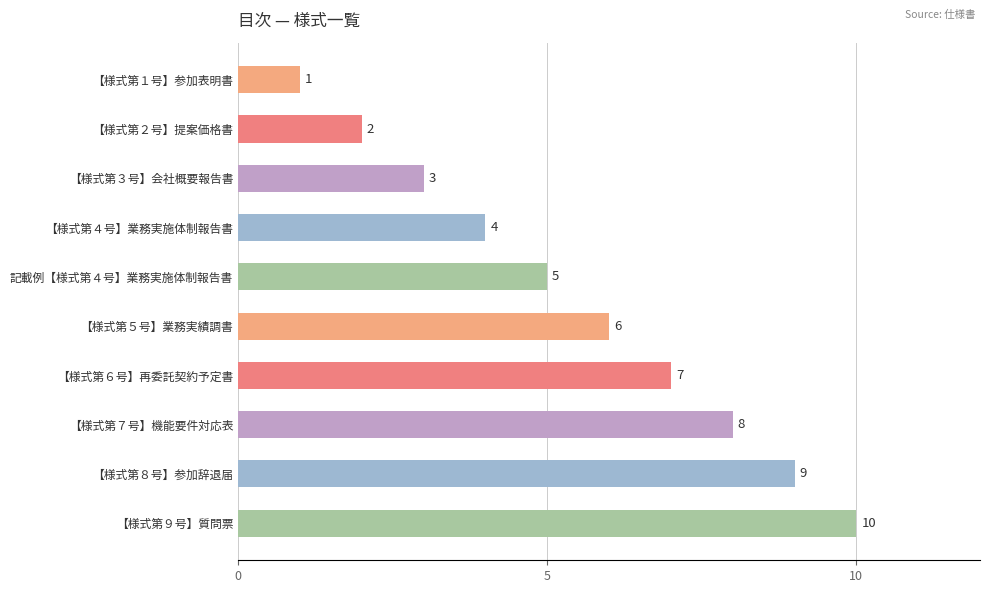

What is the difference between the second highest and second lowest values?

7